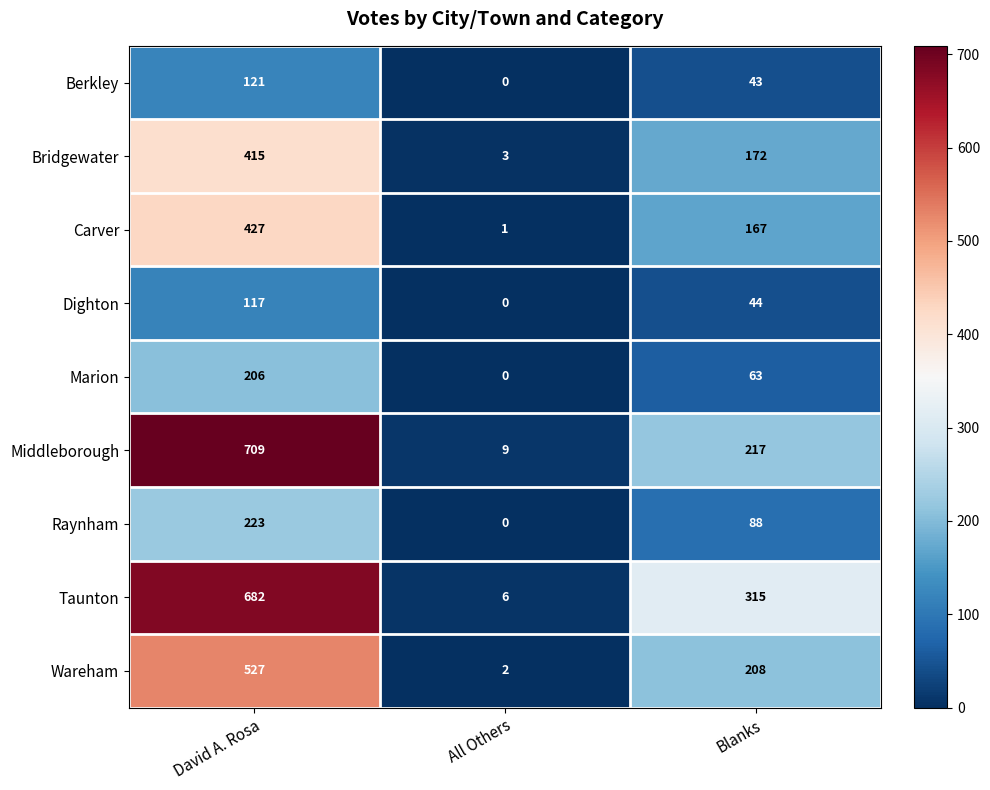

The value of Carver at All Others is 1. True or false?

True